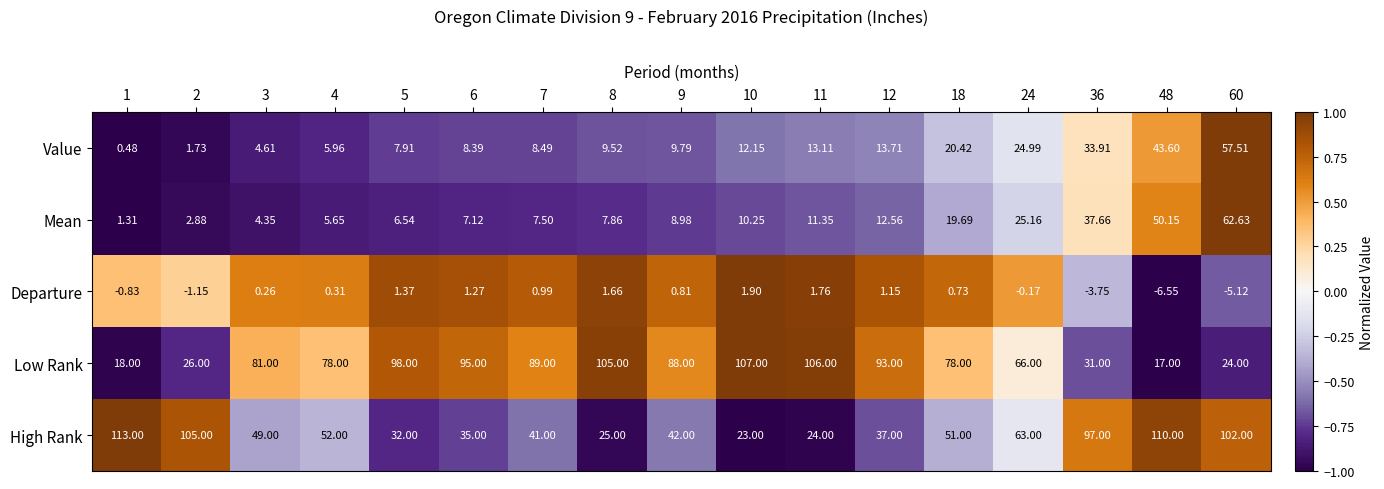

How many data points in Departure are above 0?

11